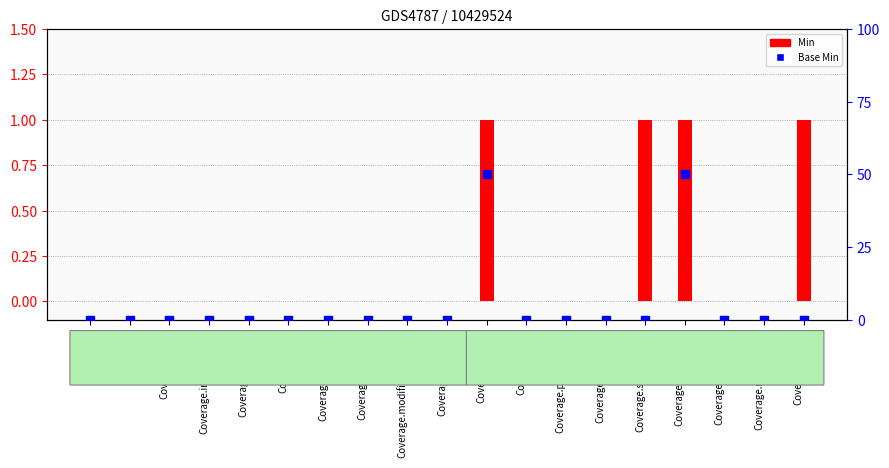

Which series has the largest Y range (max minus min)?

Base Min